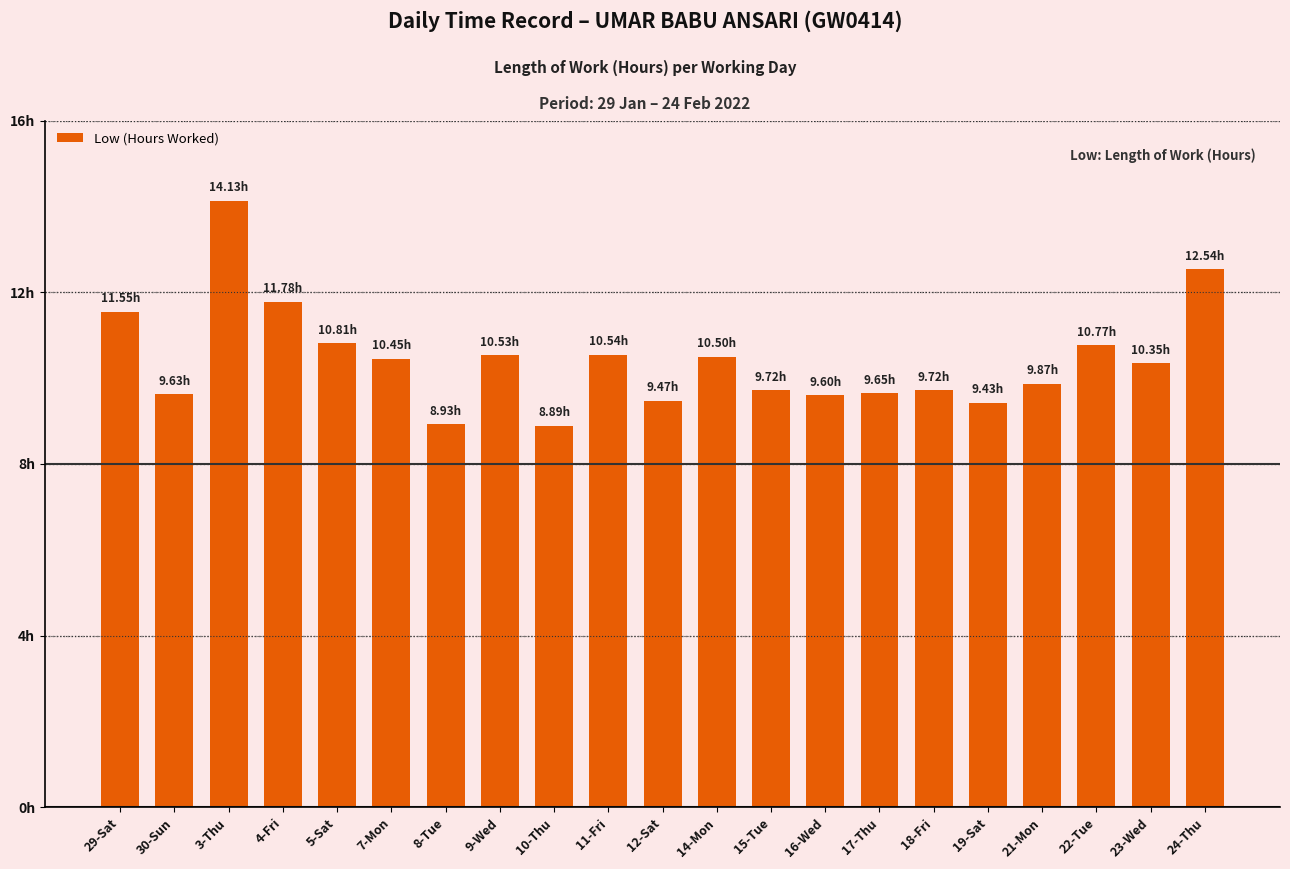

How many data points does each series have?

21